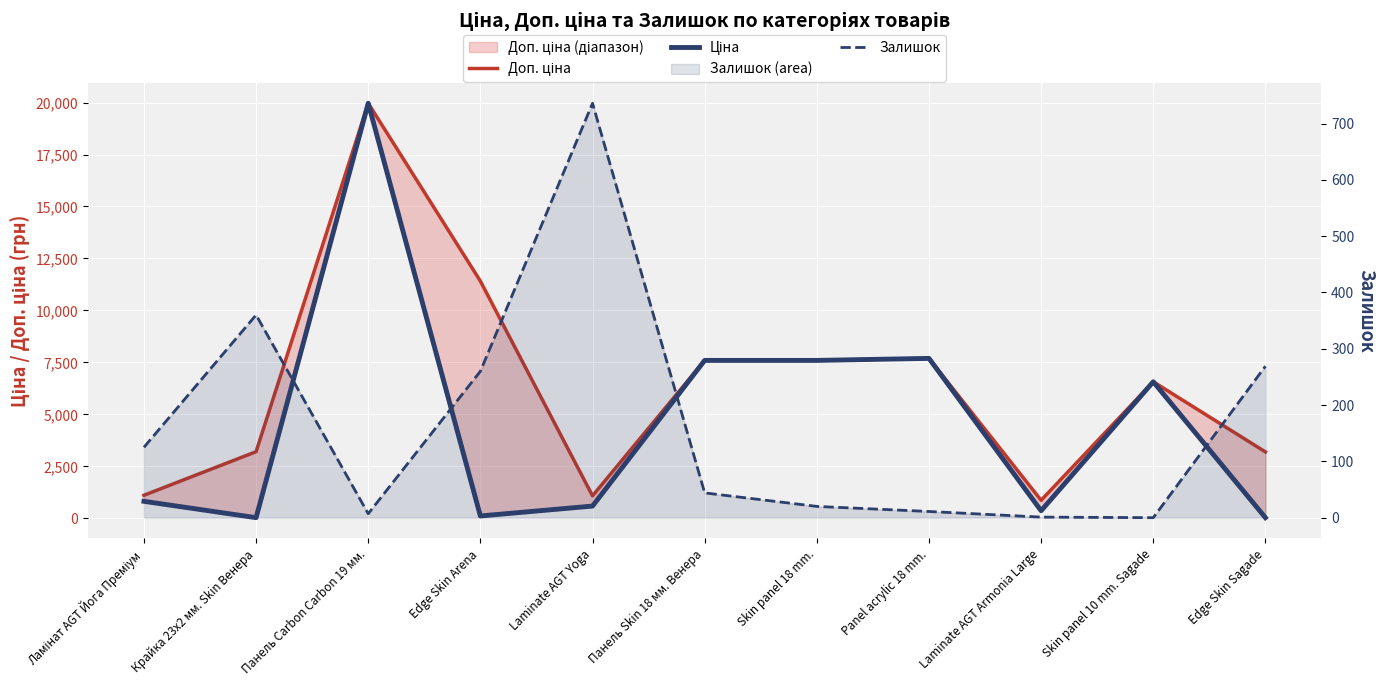

List the labels in order of Залишок value, largest first.

Laminate AGT Yoga, Крайка 23x2 мм. Skin Венера, Edge Skin Sagade, Edge Skin Arena, Ламінат AGT Йога Преміум, Панель Skin 18 мм. Венера, Skin panel 18 mm., Panel acrylic 18 mm., Панель Carbon Carbon 19 мм., Laminate AGT Armonia Large, Skin panel 10 mm. Sagade